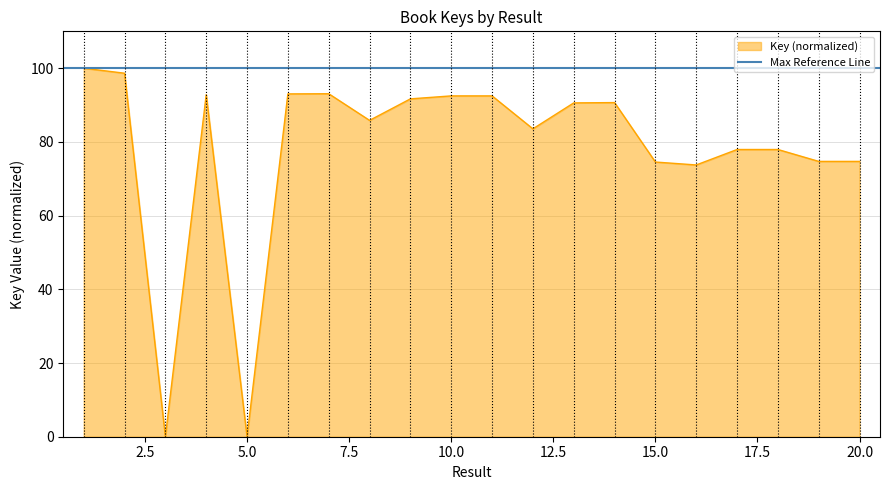

At which category does the chart reach its peak across all series?

1